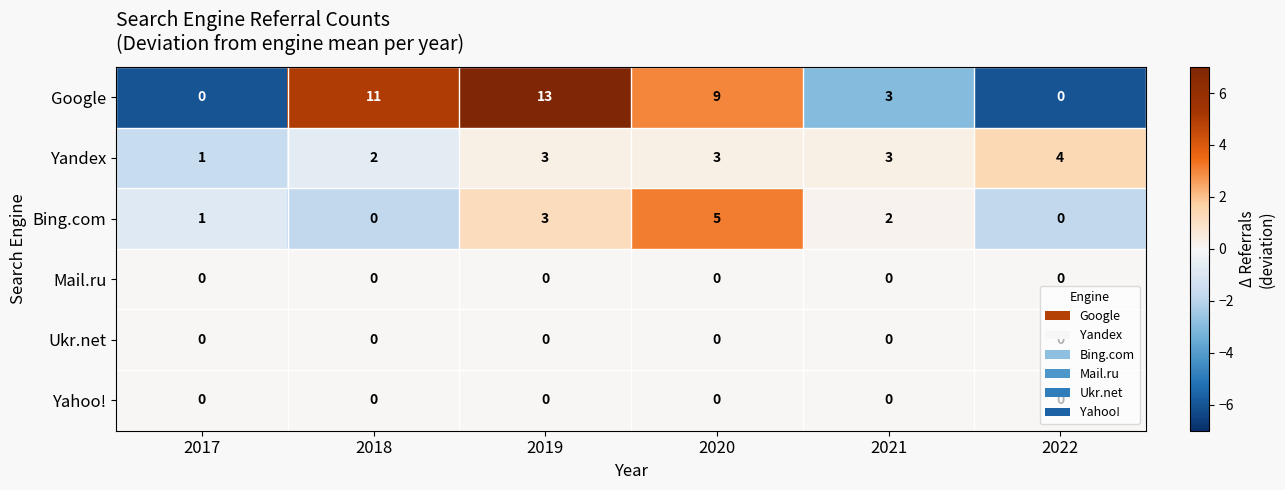

At which category is the sum across all series the highest?

2019